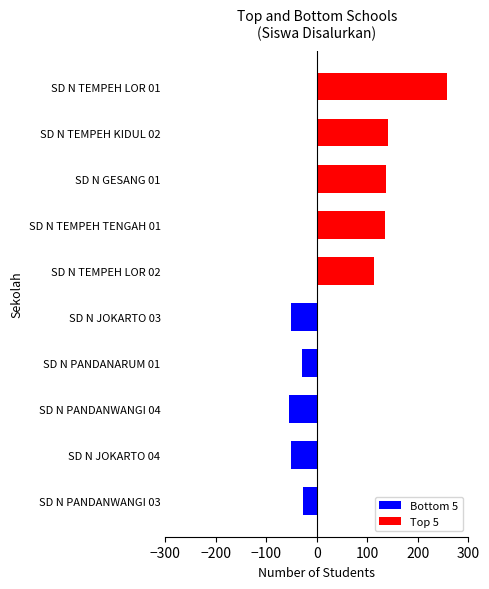

Rank the series by their maximum value, from highest to lowest.

Top 5, Bottom 5